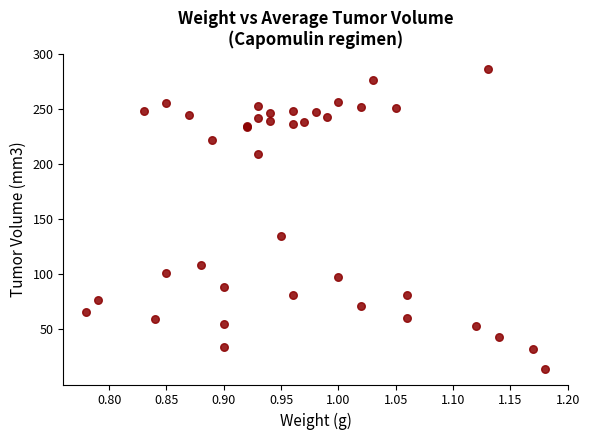

What Y value in the scatter plot is closest to 150?

134.3